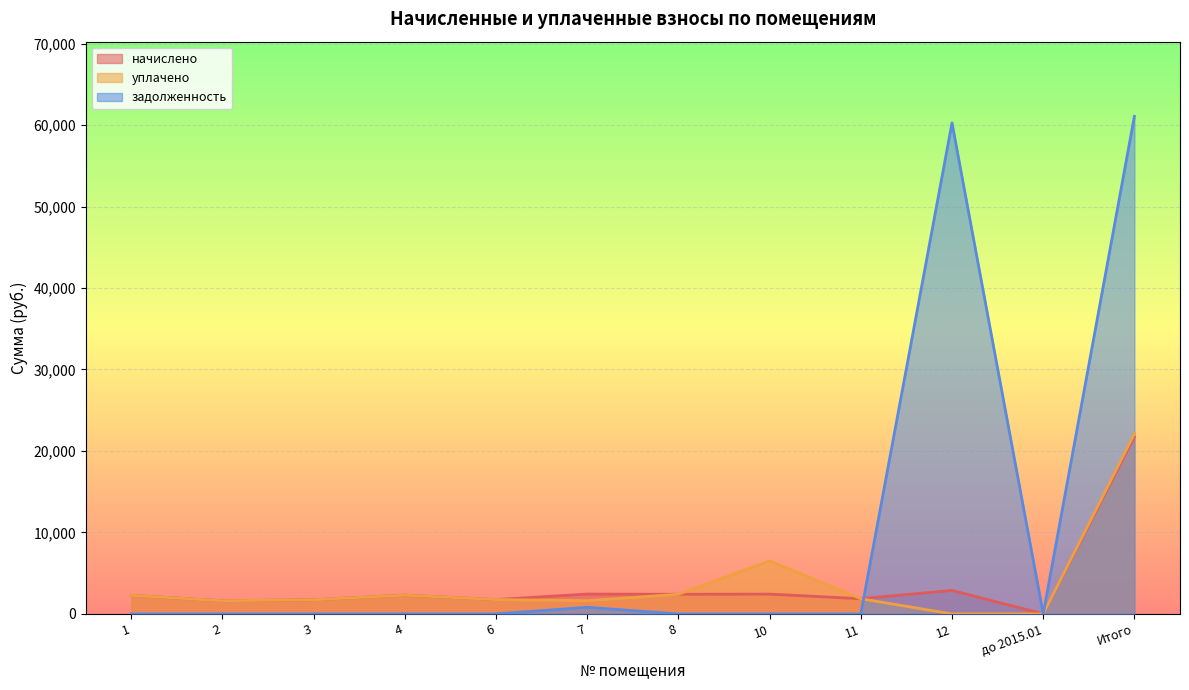

What is the label of the 3rd point from the left?

3